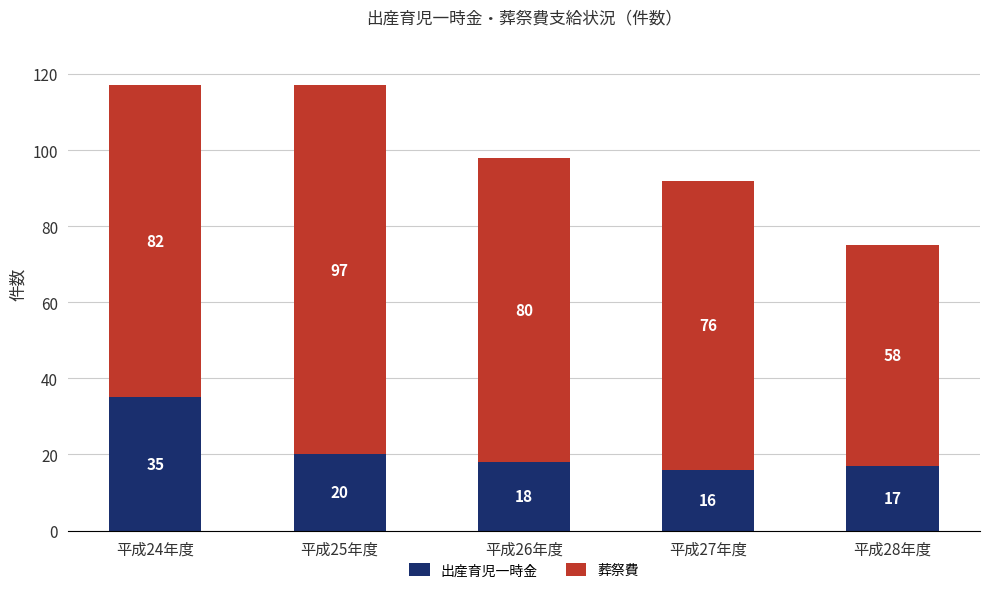

Reading left to right, what are the values for 出産育児一時金?

平成24年度=35	平成25年度=20	平成26年度=18	平成27年度=16	平成28年度=17